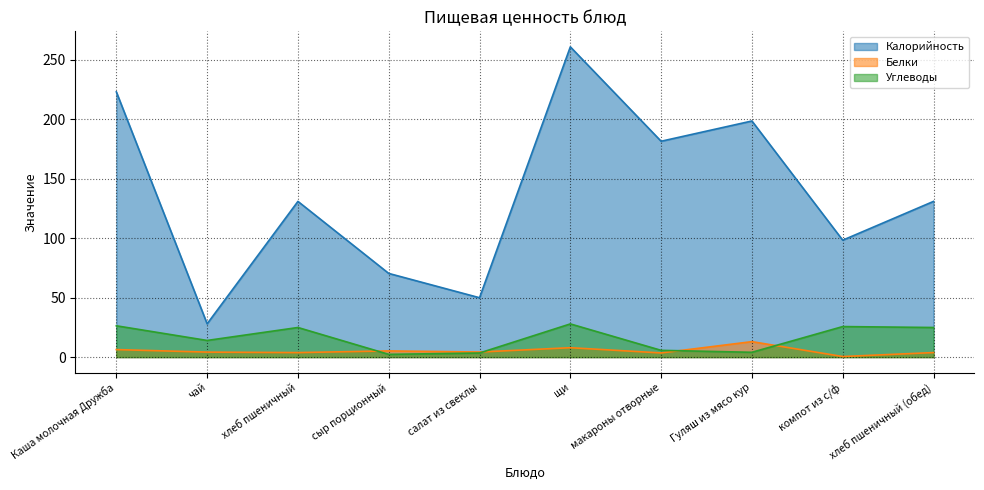

Is the value of Углеводы at салат из свеклы greater than the value of Калорийность at Гуляш из мясо кур?

No